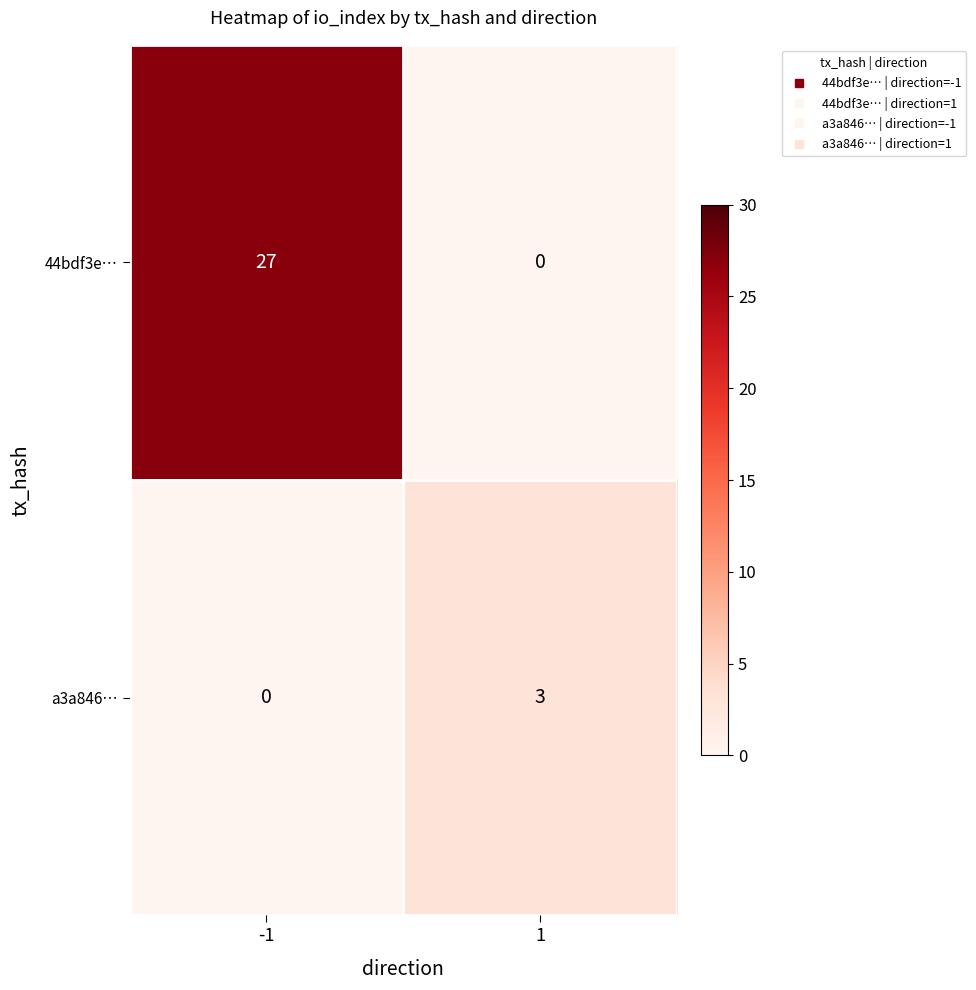

Rank the series by their average value, from lowest to highest.

a3a846…, 44bdf3e…